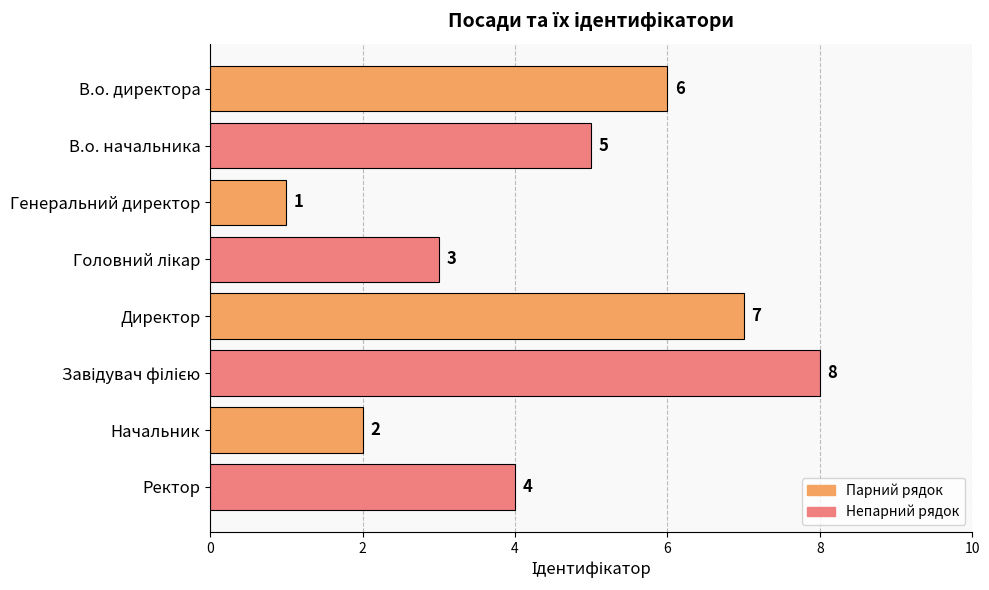

What is the maximum value shown in the chart?

8